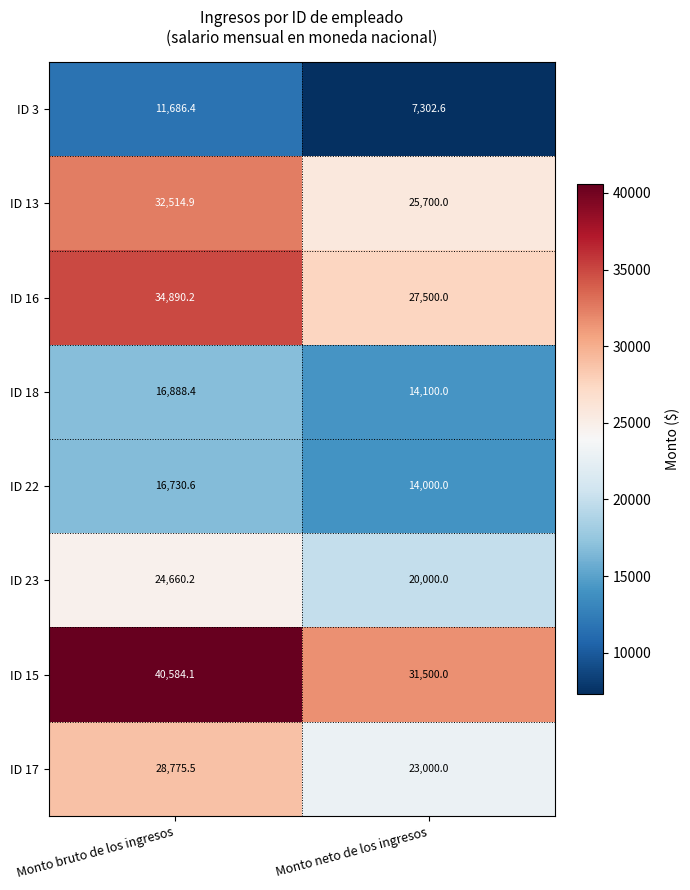

At which label does ID 17 first exceed 28775?

Monto bruto de los ingresos